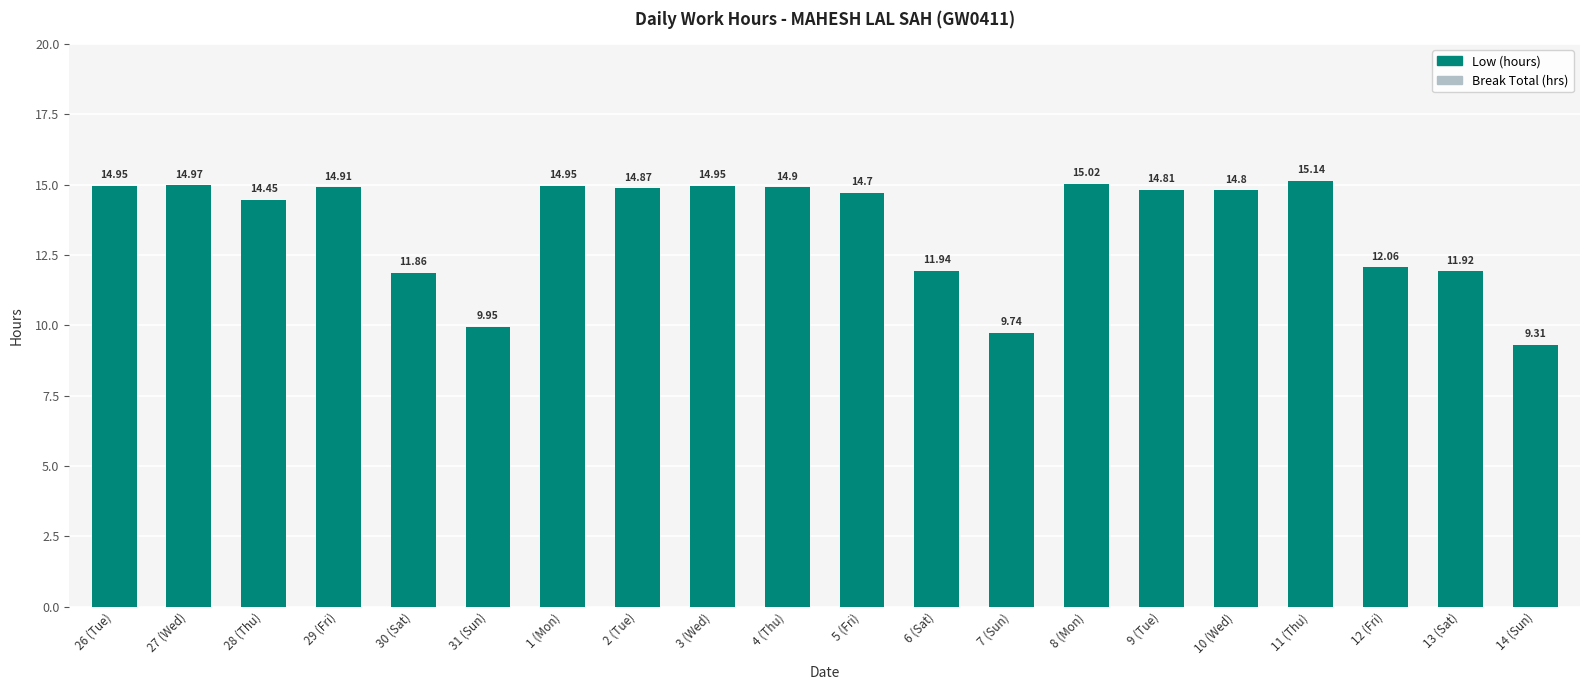

What is the change in value from 29 (Fri) to 6 (Sat)?

-3.0